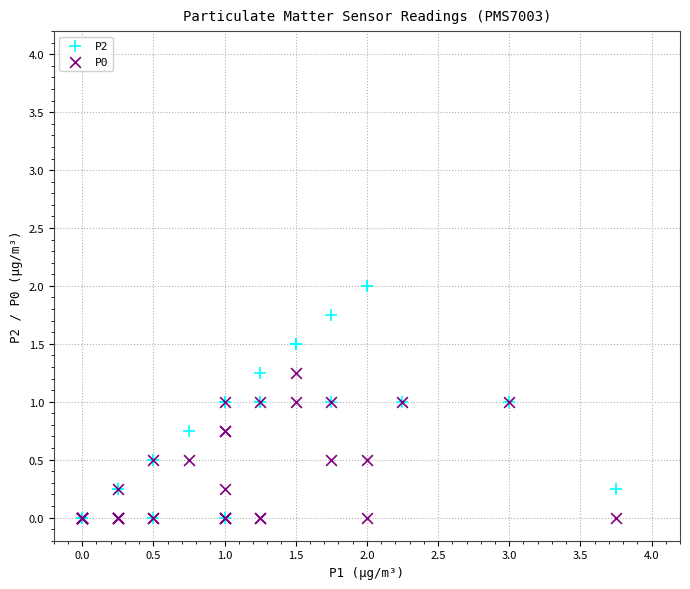

Which series reaches the maximum Y coordinate?

P2